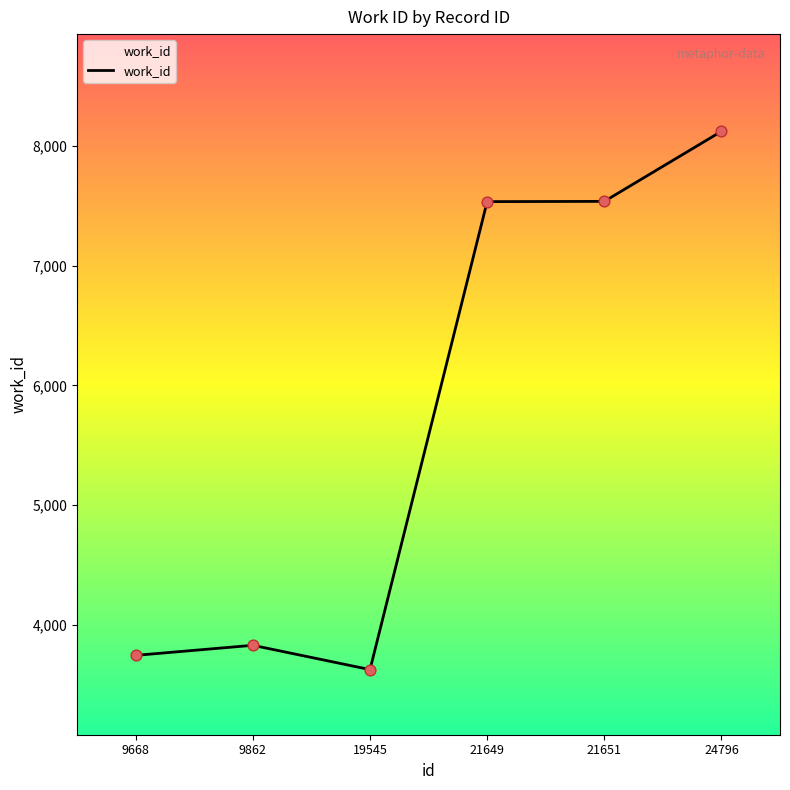

Approximately how many times larger is the value at 19545 compared to 24796?

0.4